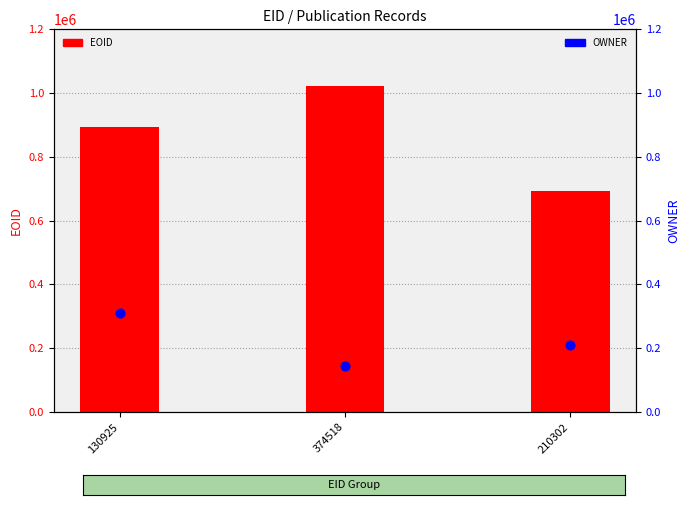

Which series has the largest total across all categories?

EOID